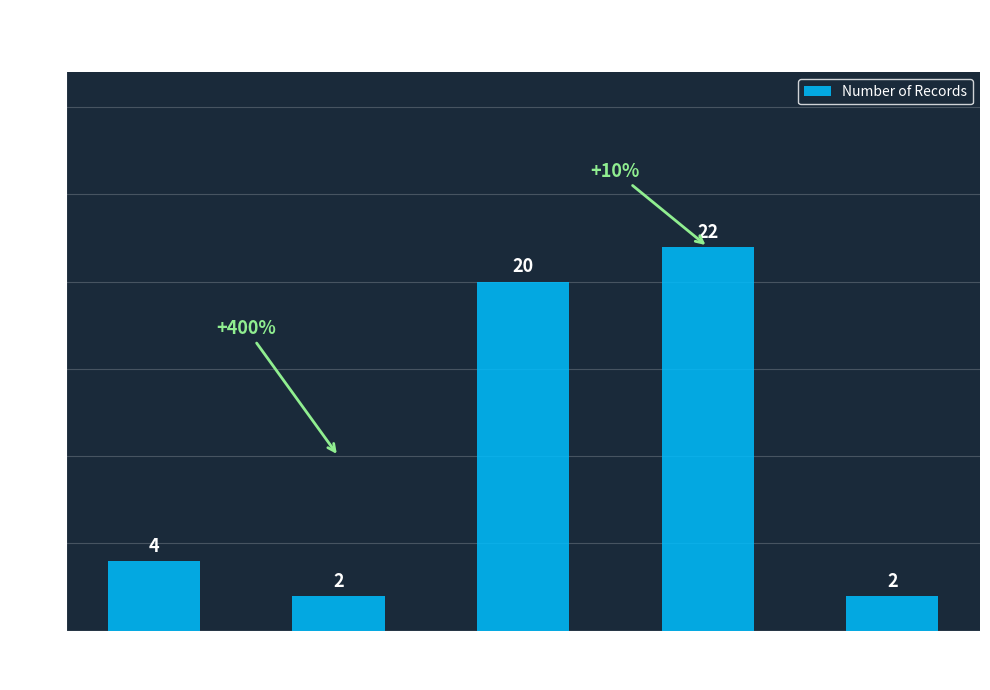

Are the bars grouped side by side (vs. stacked)?

No